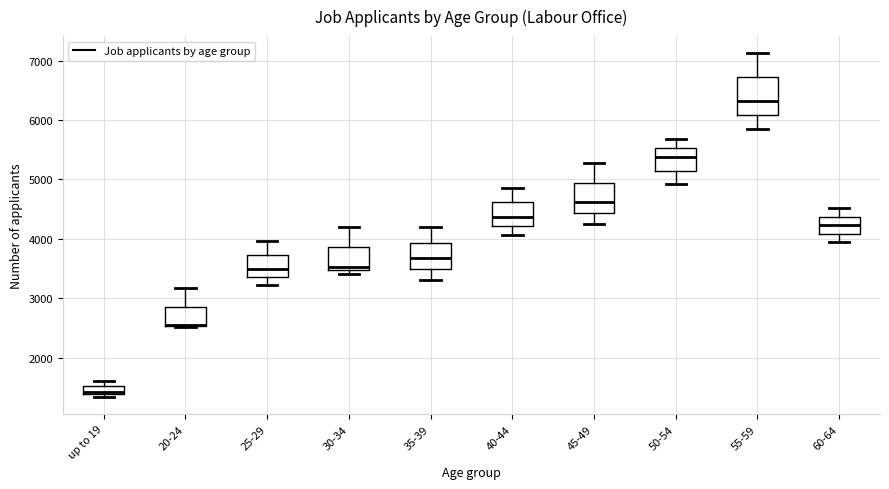

Where is the upper edge of the box for 50-54 on the y-axis? The values are not printed on the chart, so give them approximately, as read against the axis.

5500